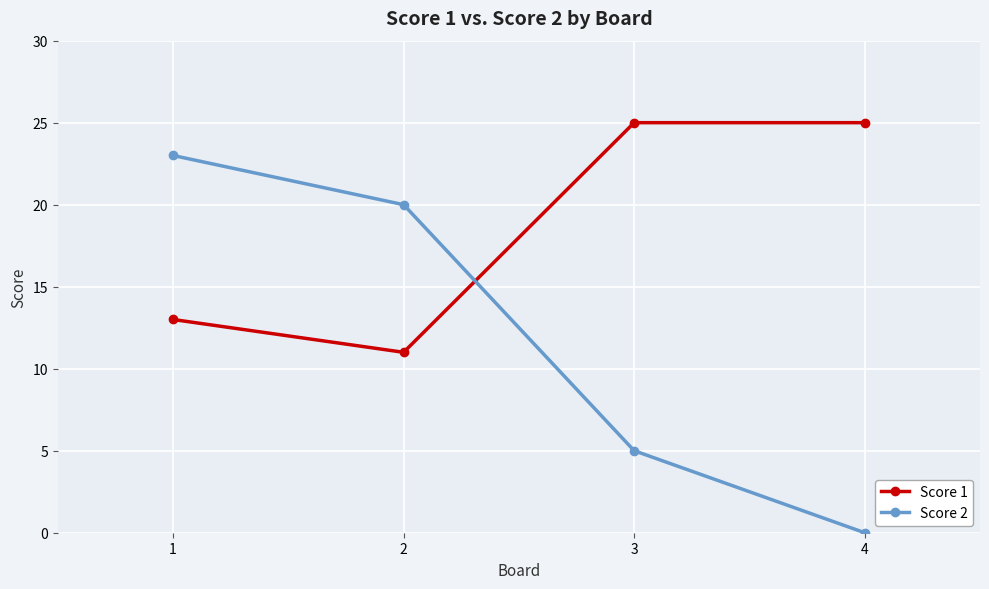

How many data points does each series have?

4